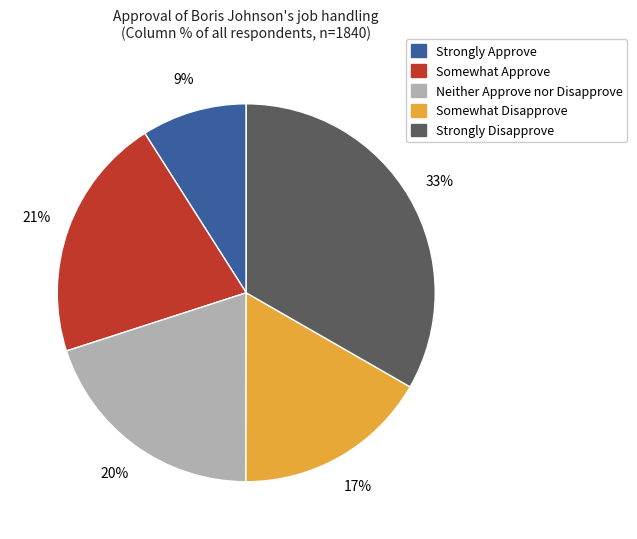

Rank the categories by value from lowest to highest.

Strongly Approve, Somewhat Disapprove, Neither Approve nor Disapprove, Somewhat Approve, Strongly Disapprove